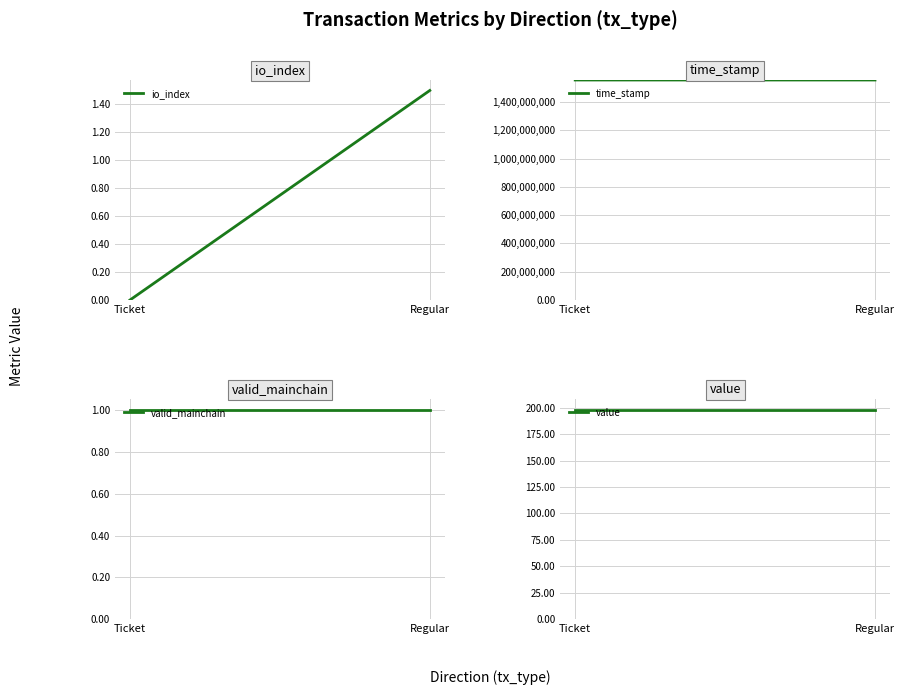

What are all the series names shown in the legend?

io_index, time_stamp, valid_mainchain, value